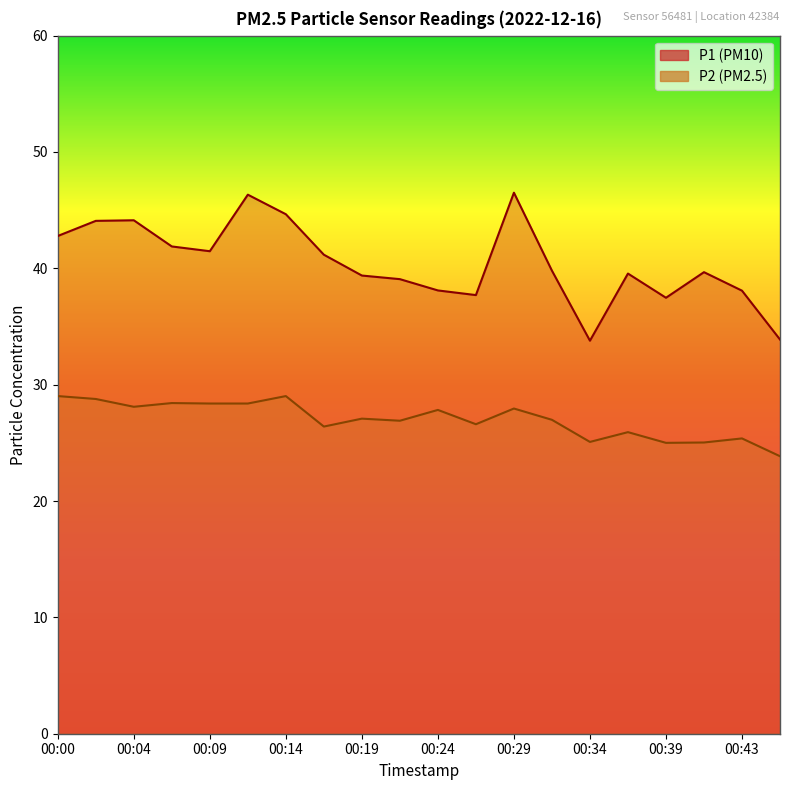

Reading left to right, transcribe all the data shown in this chart.

P1: 42.8	44.1	44.1	41.9	41.5	46.3	44.6	41.2	39.4	39.1	38.1	37.7	46.5	39.8	33.8	39.5	37.5	39.7	38.1	33.9
P2: 29.0	28.8	28.1	28.4	28.4	28.4	29.0	26.4	27.1	26.9	27.8	26.6	27.9	27.0	25.1	25.9	25.0	25.0	25.4	23.9